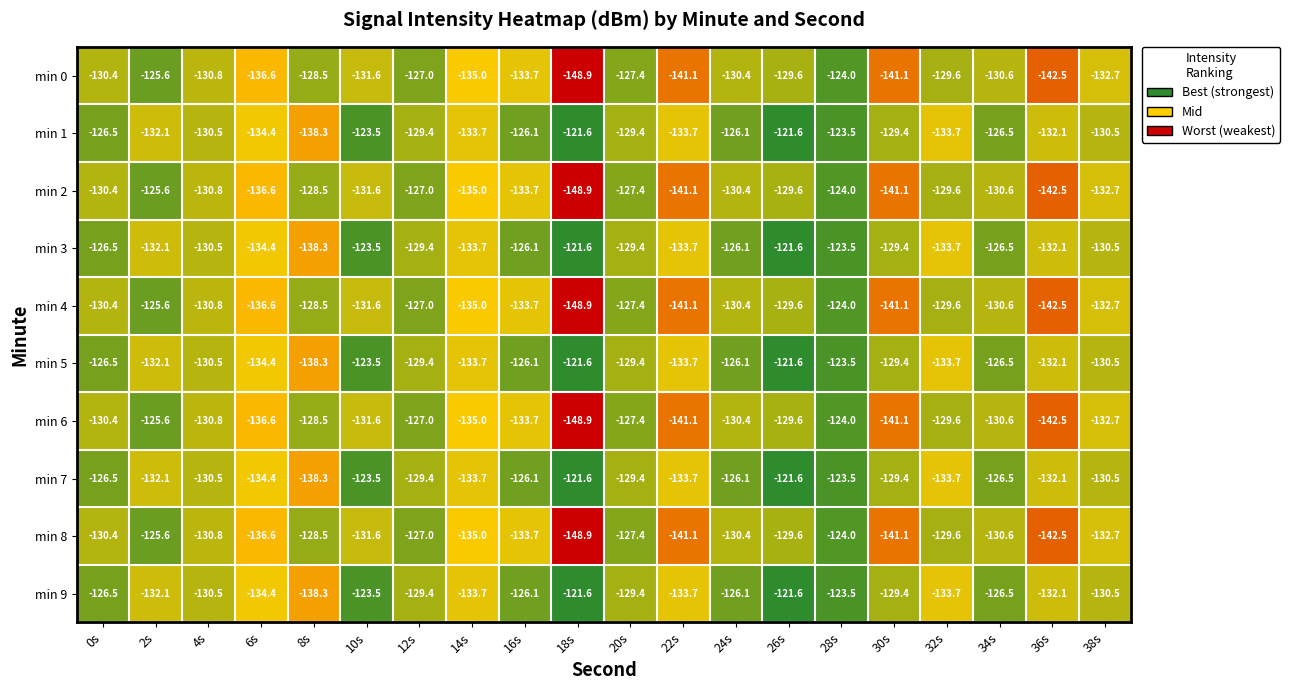

Is it true that min 1 equals -48.8 at 0s?

False